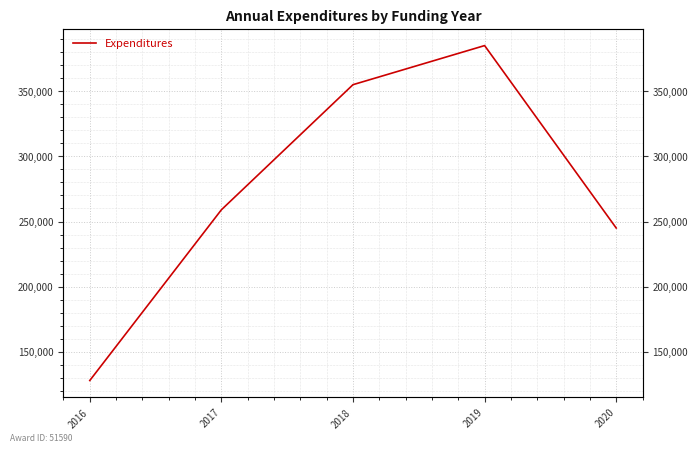

What is the value of the 3rd point from the left?

355000